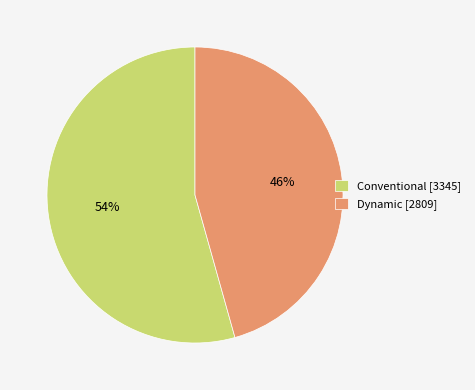

Count the number of slices in the pie.

2